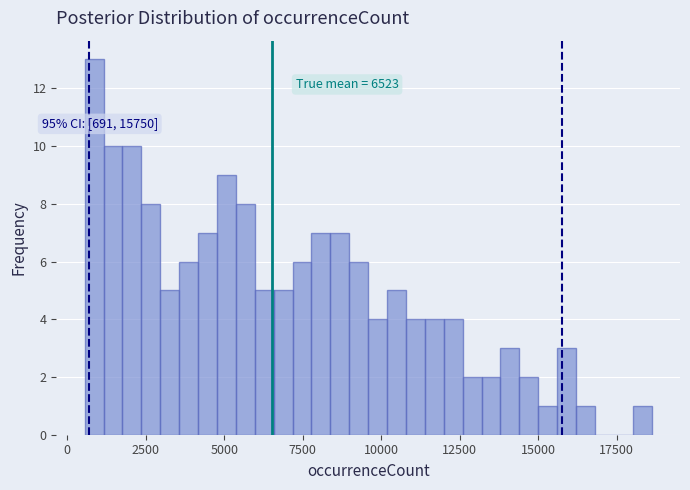

Read against the x-axis, roughly where is the centre of the tallest bar?

1000